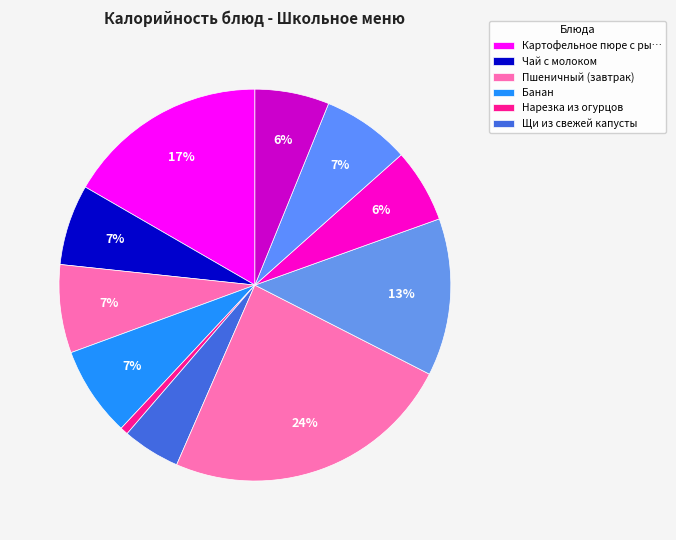

How many segments does this pie chart have?

11